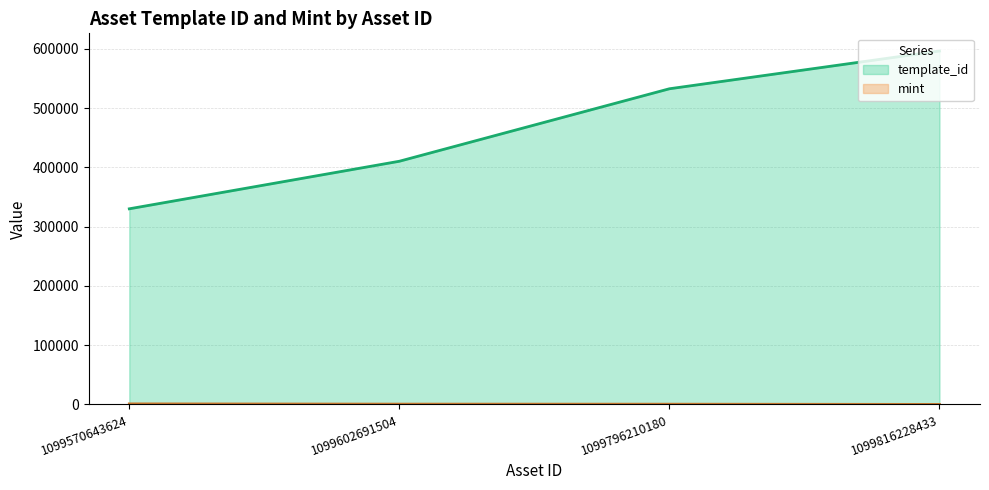

What is the total value across all series at 1099570643624?

330131